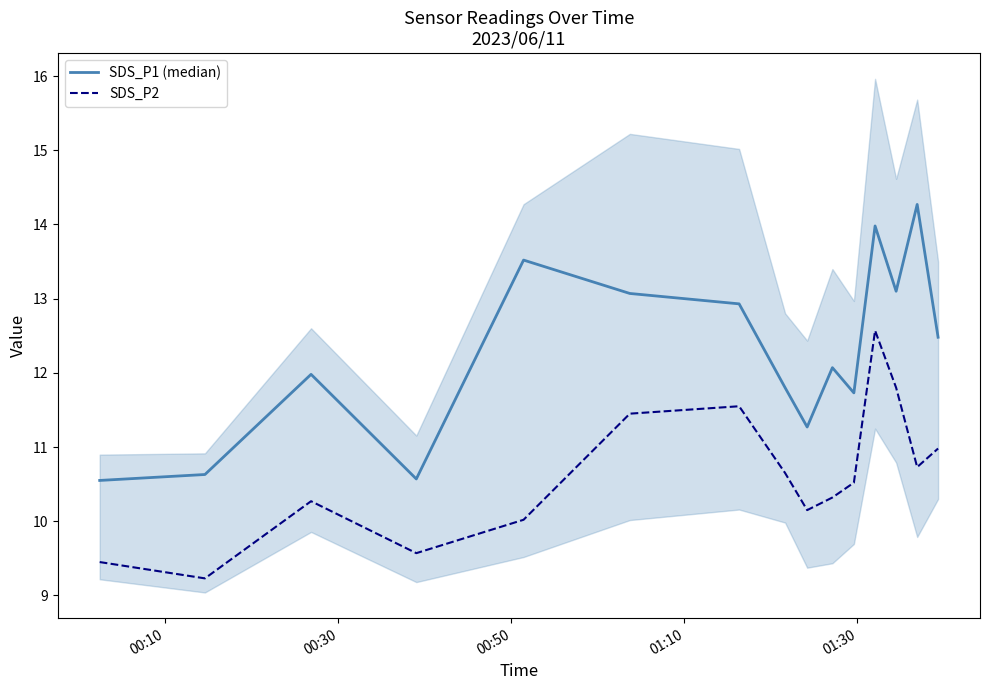

What is the lowest value of the SDS_P2 series?

9.2